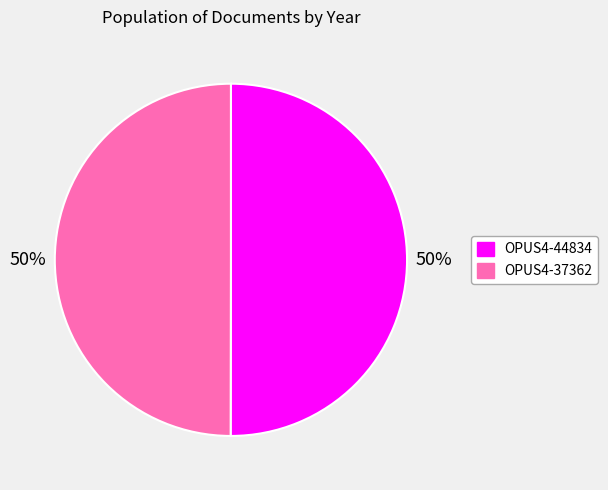

Is it true that OPUS4-44834 is 50% of the pie?

True